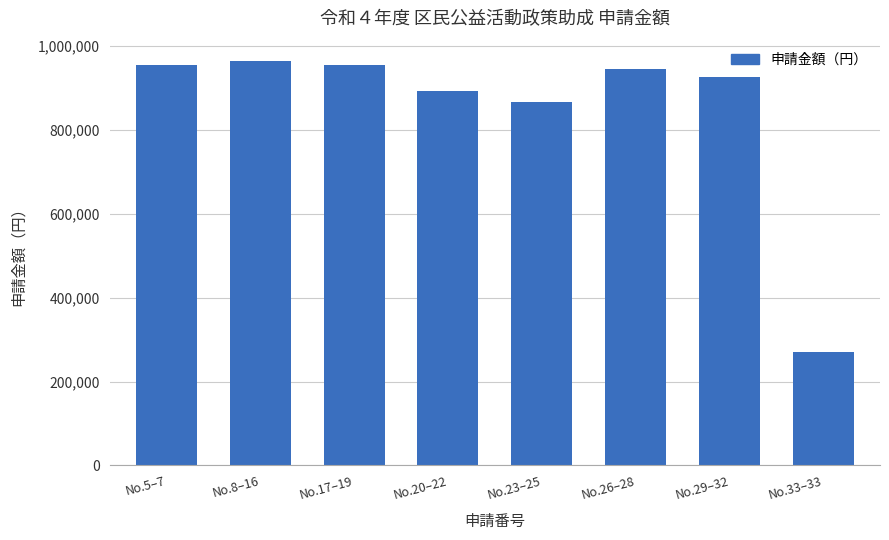

True or false: the data shows 953300 at No.5–7.

True